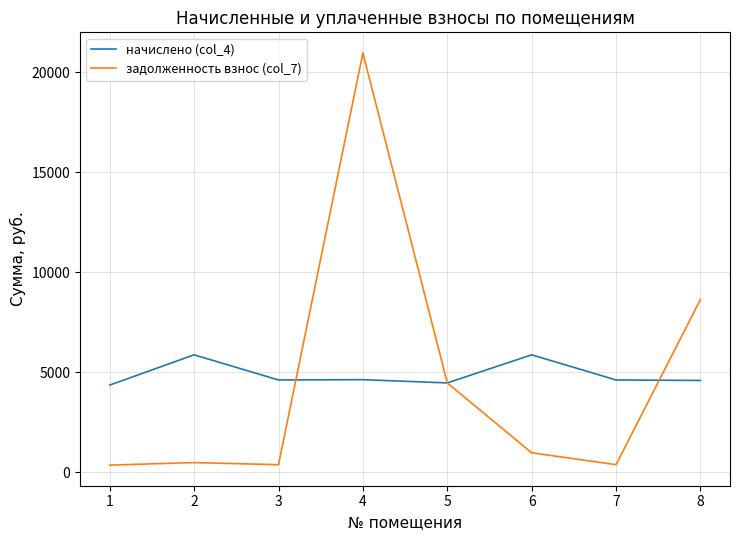

At which label is задолженность взнос (col_7) closest to 10658?

8